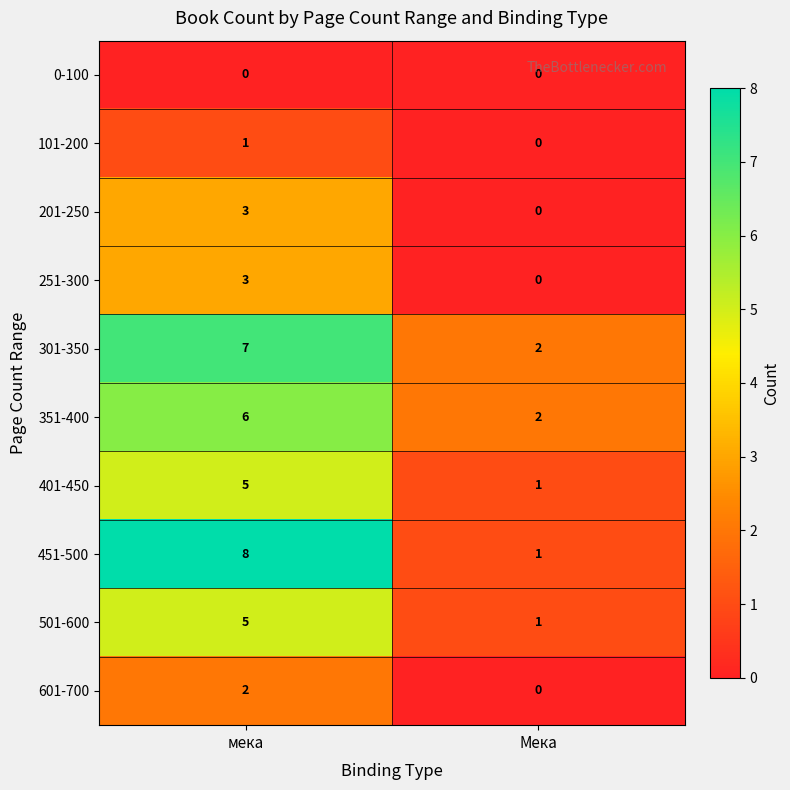

What is the total value across all series at Мека?

7